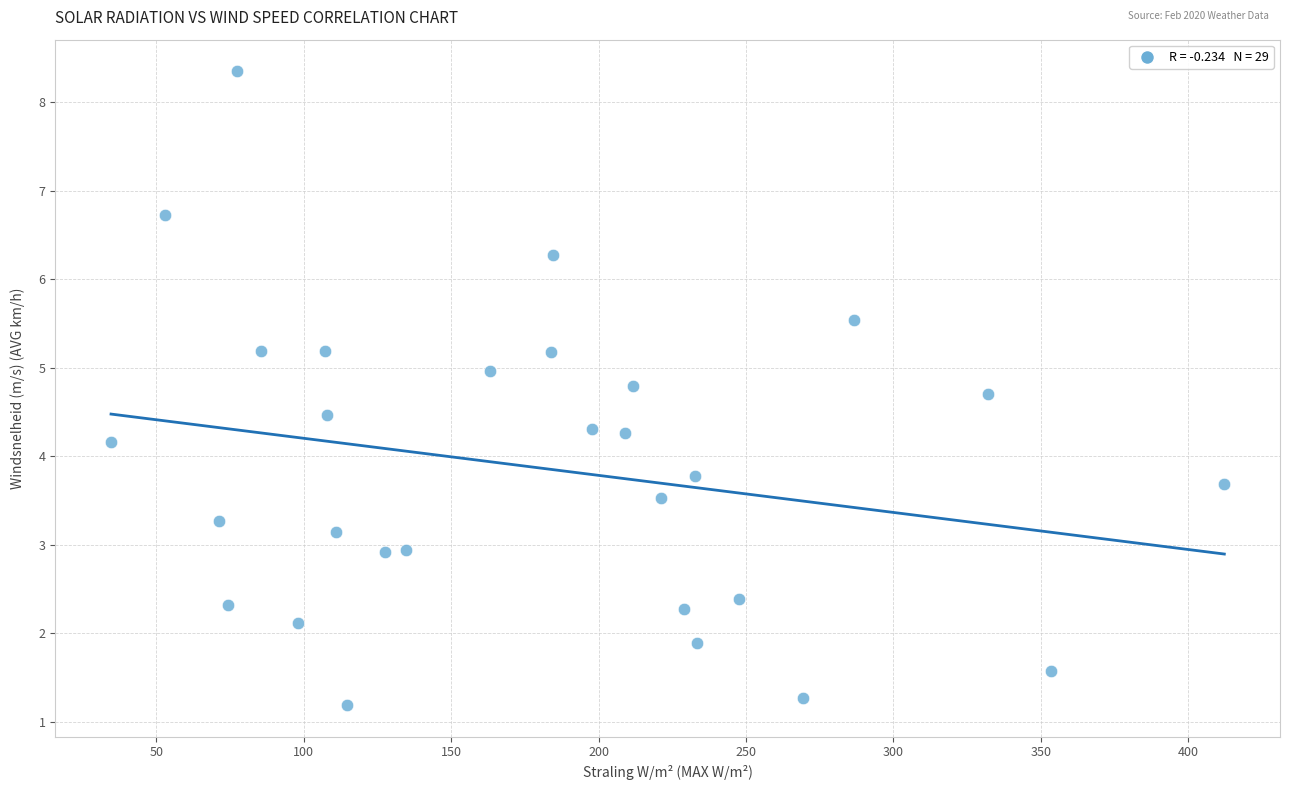

What is the range of X values (max minus min)?

377.7